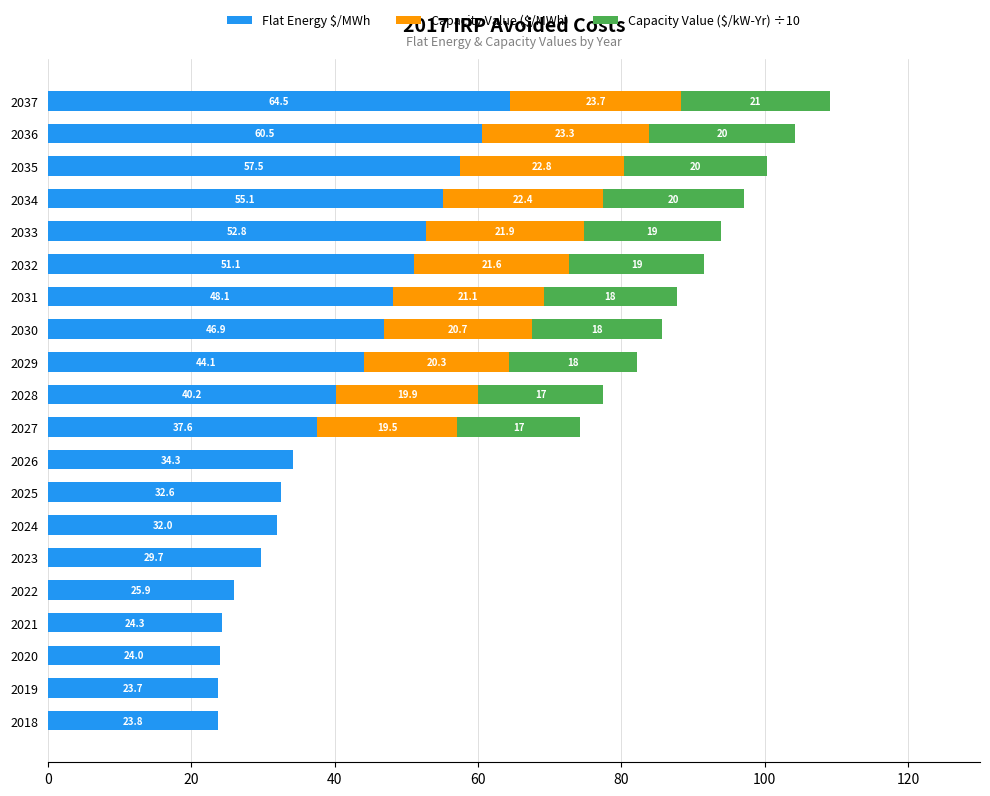

What is the sum of the Flat Energy $/MWh values at 2020 and 2019?

47.7